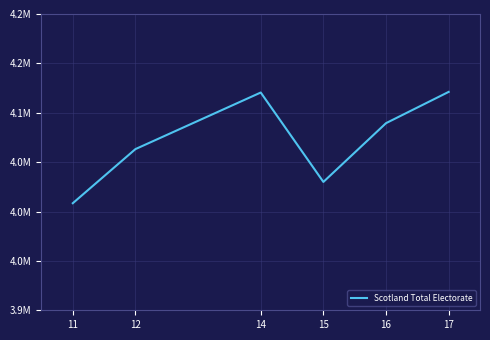

What is the smallest value displayed?

4008411